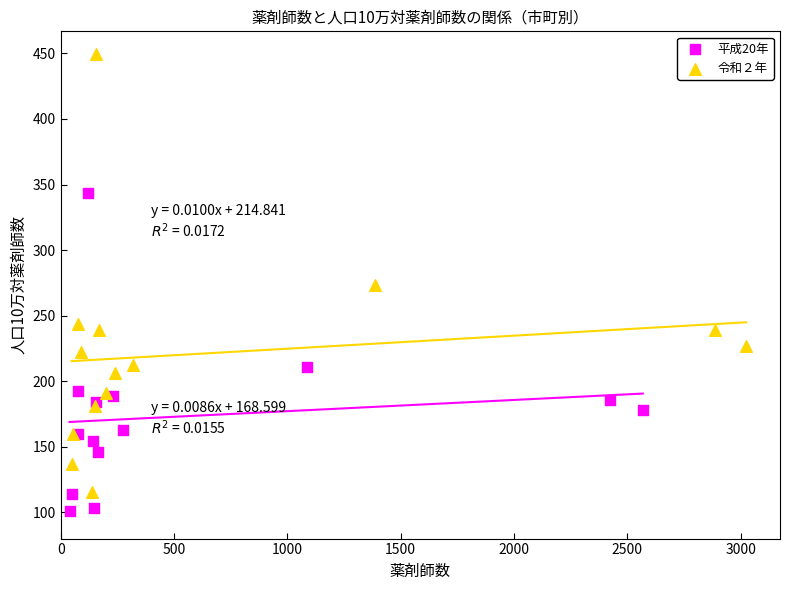

Which series contains the highest Y value?

令和２年